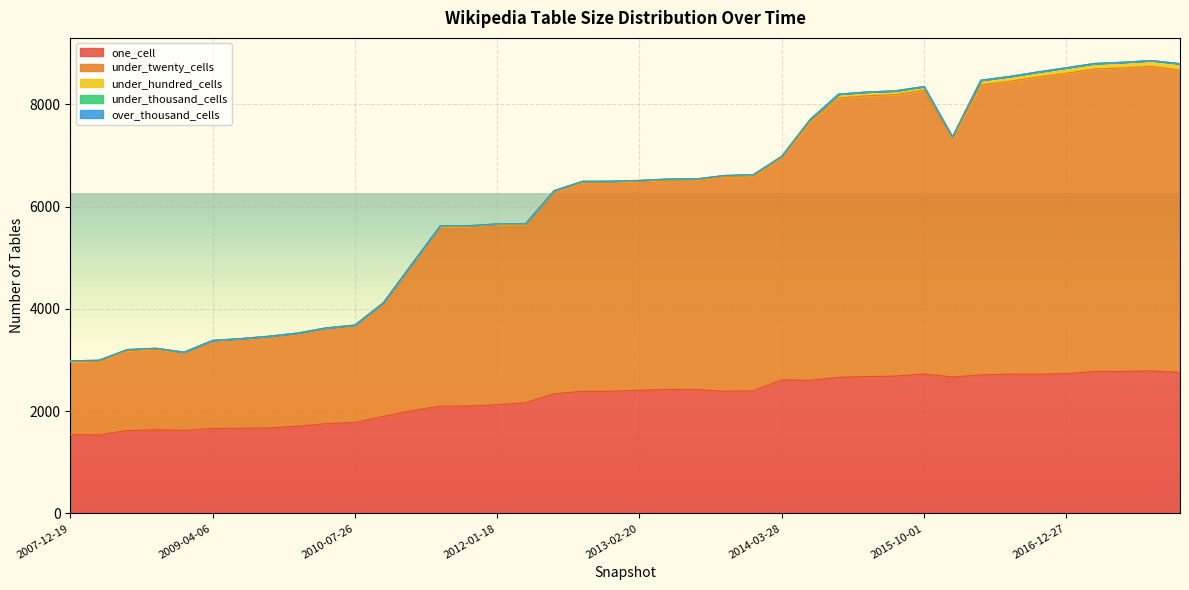

Between 2008-10-10 and 2009-12-16, which is larger?

2009-12-16